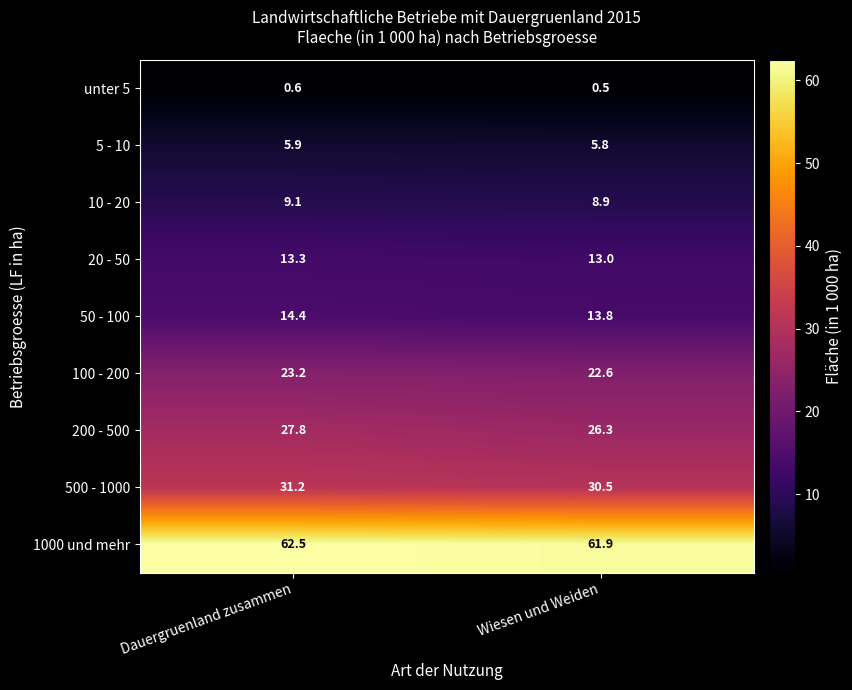

Between Dauergruenland zusammen and Wiesen und Weiden, which series saw the biggest shift?

200 - 500